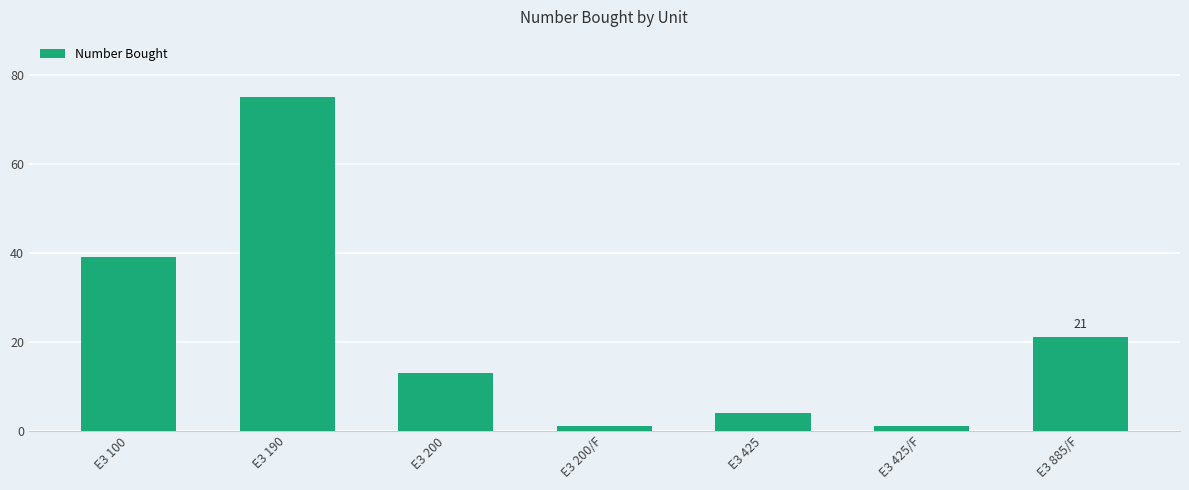

What is the value of the 2nd bar from the left?

75